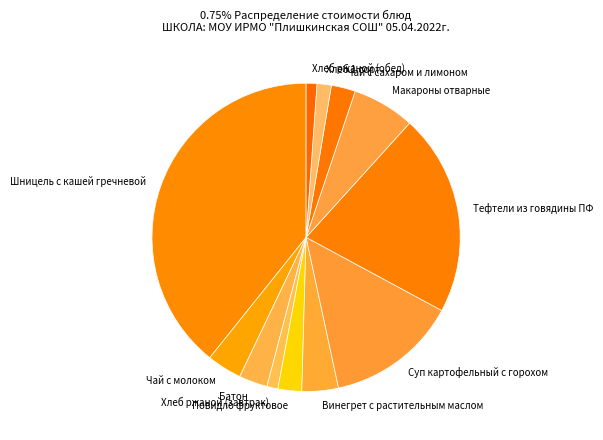

How many segments does this pie chart have?

12